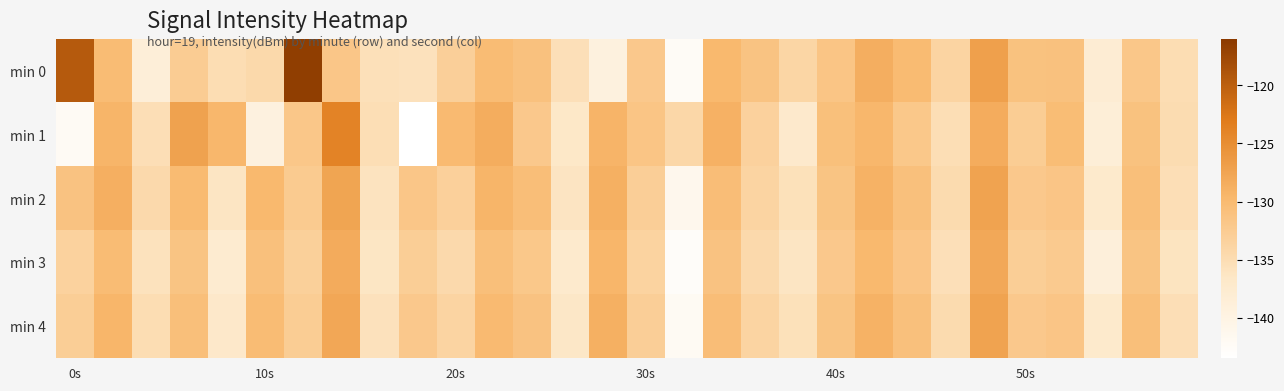

Reading right to left, what are all the values shown in this chart?

min 0: -135.1	-131.8	-138.0	-130.9	-131.1	-127.1	-133.8	-130.1	-128.6	-131.6	-134.0	-131.3	-129.8	-142.3	-132.0	-139.4	-135.4	-131.0	-130.2	-133.0	-135.7	-135.5	-131.8	-116.5	-134.4	-135.1	-132.6	-138.6	-130.2	-119.5
min 1: -134.8	-131.1	-138.5	-130.3	-132.7	-128.4	-135.2	-131.9	-129.6	-130.8	-137.1	-133.4	-128.9	-134.2	-131.5	-129.3	-136.7	-132.1	-128.5	-130.0	-143.5	-135.2	-123.9	-131.9	-139.4	-129.6	-127.2	-135.2	-129.3	-142.2
min 2: -135.3	-130.7	-137.2	-131.6	-132.1	-127.3	-134.7	-130.9	-129.1	-131.4	-135.6	-133.8	-130.5	-141.3	-132.9	-128.8	-136.1	-130.6	-129.4	-133.2	-131.7	-135.9	-127.6	-132.4	-129.8	-136.3	-130.1	-134.5	-128.7	-131.2
min 3: -136.0	-131.4	-138.9	-132.3	-132.8	-128.0	-135.4	-131.6	-129.8	-132.1	-136.3	-134.5	-131.2	-142.8	-133.6	-129.5	-137.3	-131.9	-130.7	-134.5	-132.8	-136.4	-128.3	-133.1	-130.9	-137.6	-131.4	-135.8	-130.2	-133.5
min 4: -135.3	-130.7	-137.2	-131.6	-132.1	-127.3	-134.7	-130.9	-129.1	-131.4	-135.6	-133.8	-130.5	-142.1	-132.9	-128.8	-136.6	-131.2	-130.0	-133.8	-132.1	-135.7	-127.9	-132.7	-130.2	-136.9	-130.7	-135.1	-129.5	-132.8